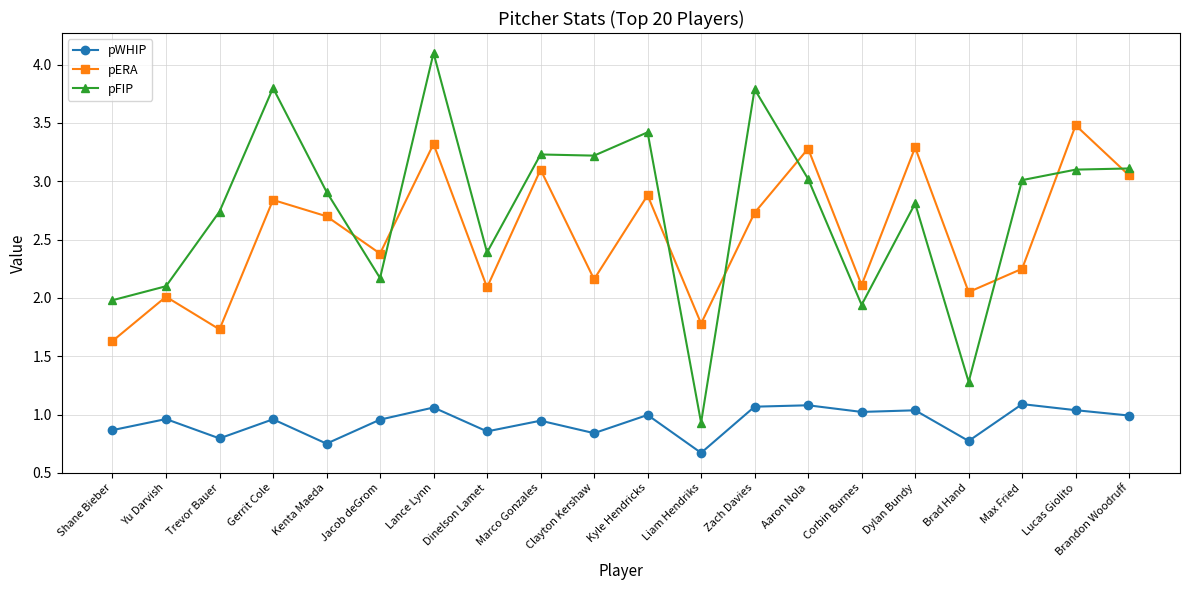

After their last crossing, which series has the higher values: pERA or pFIP?

pFIP